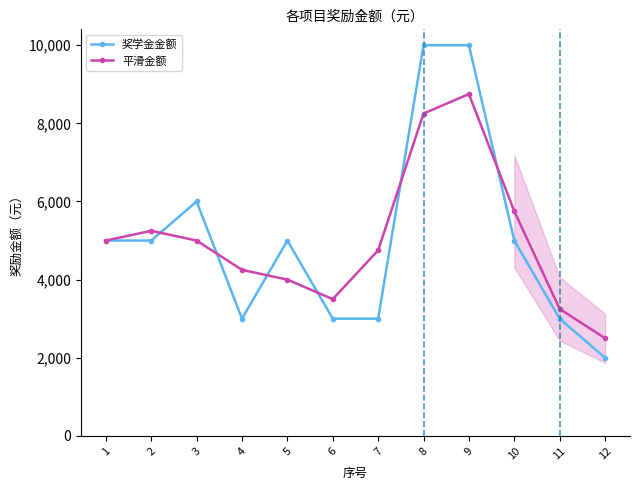

The value of 平滑金额 at 11 is 1944. True or false?

False